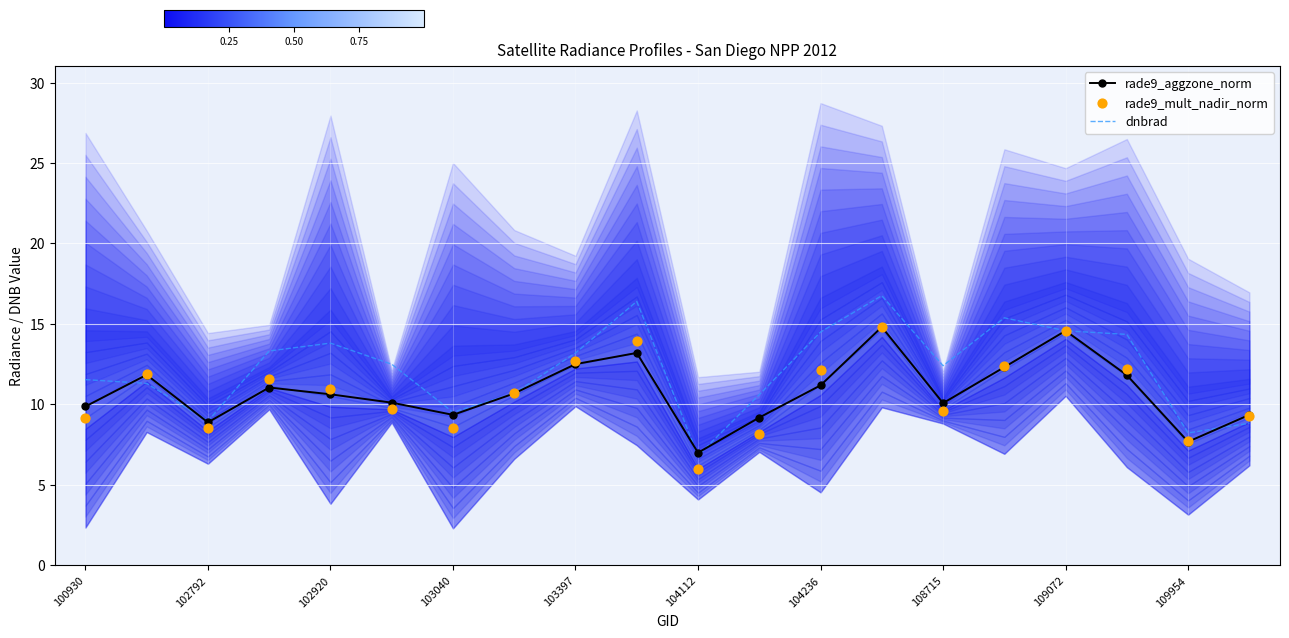

Which series has the widest spread of Y values?

dnbrad